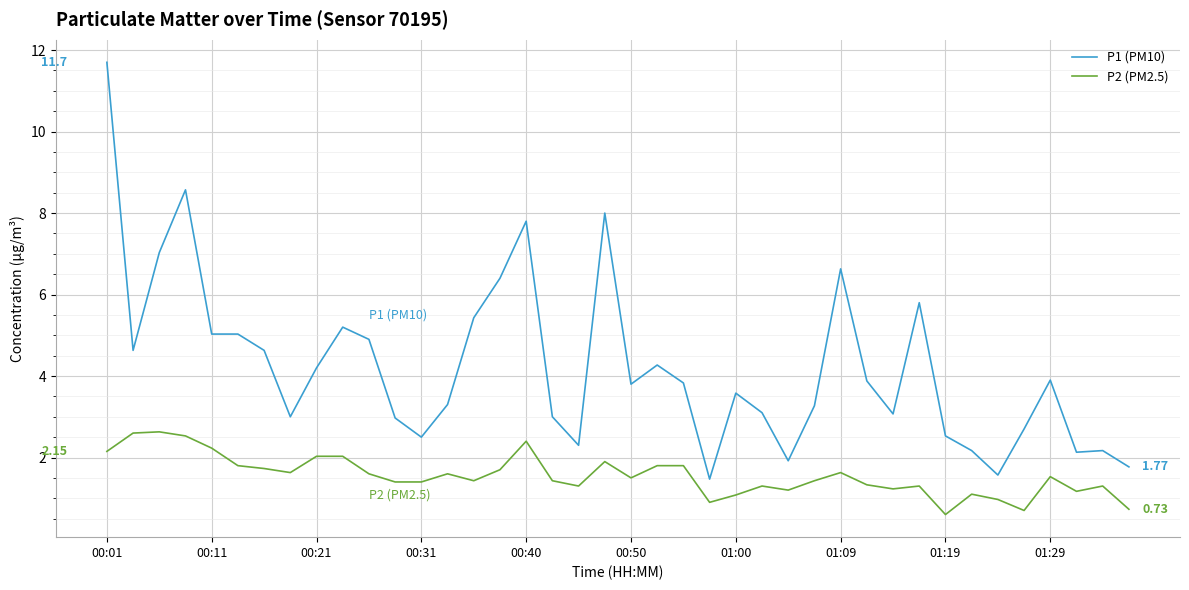

Which series has the largest range (max minus min)?

P1 (PM10)